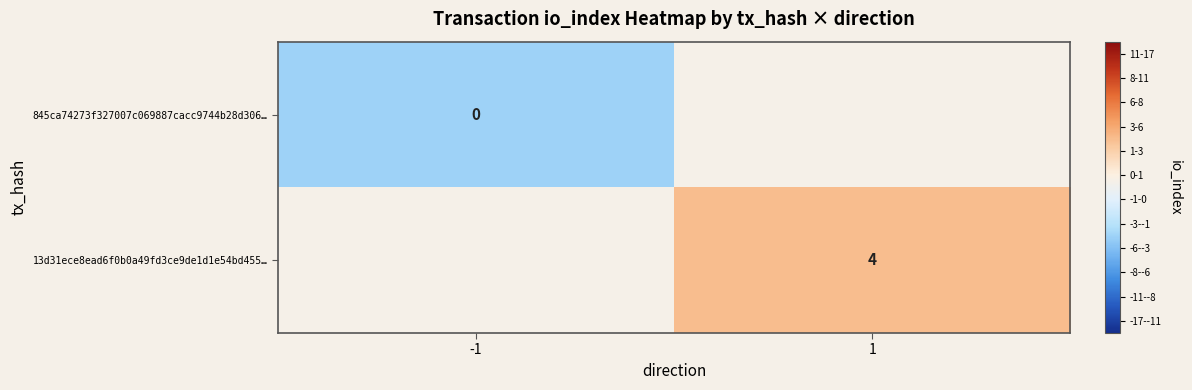

Is the value of 845ca74273f327007c069887cacc9744b28d306… at -1 greater than the value of 13d31ece8ead6f0b0a49fd3ce9de1d1e54bd455… at 1?

No